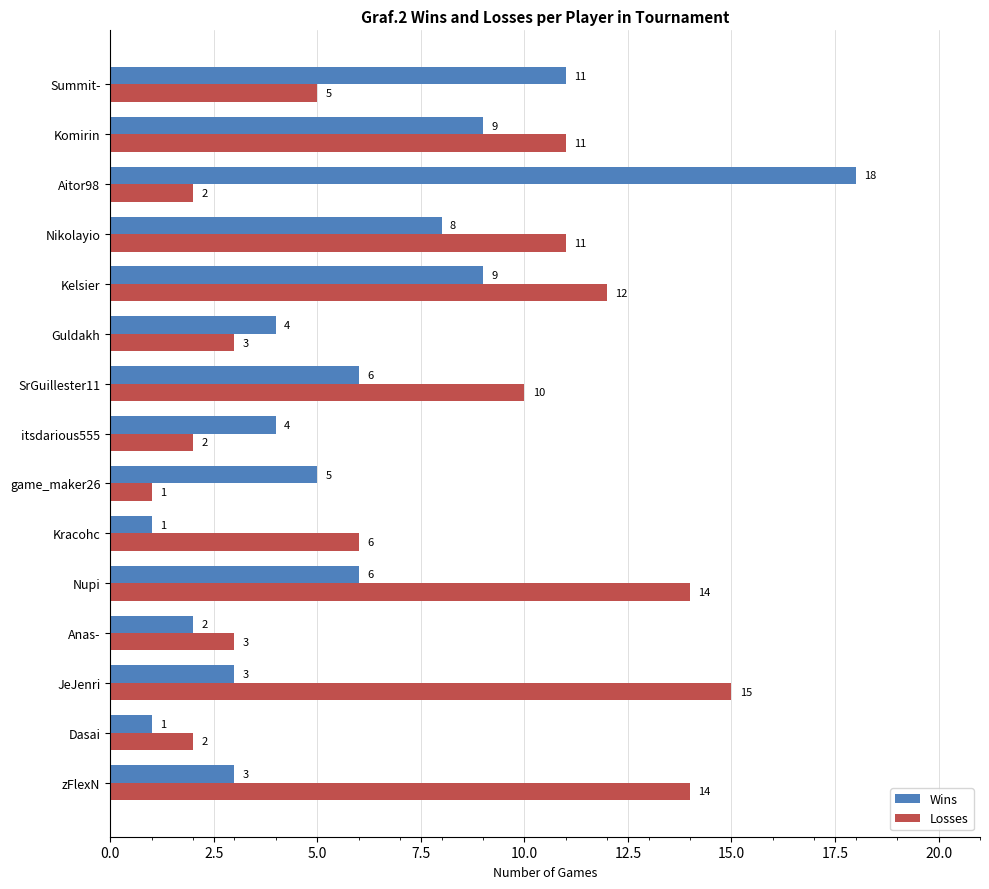

What is the average value of the Losses series?

7